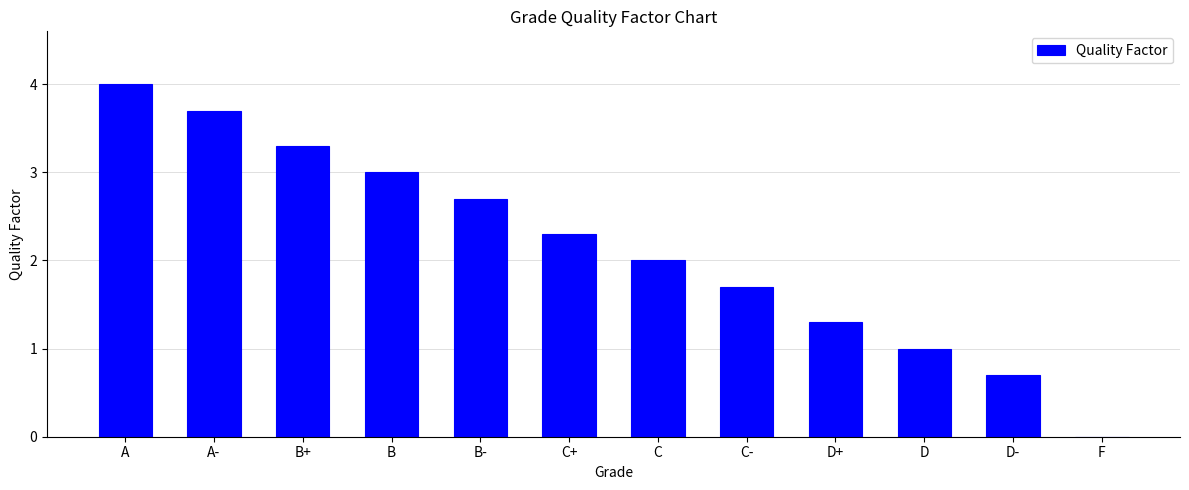

Is it true that the value at C is 2.0?

True